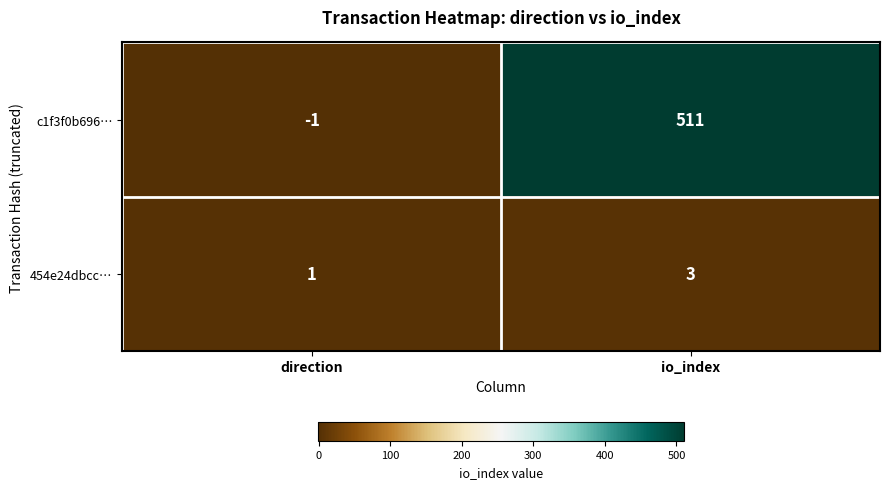

Rank the series by their maximum value, from lowest to highest.

454e24dbcc…, c1f3f0b696…